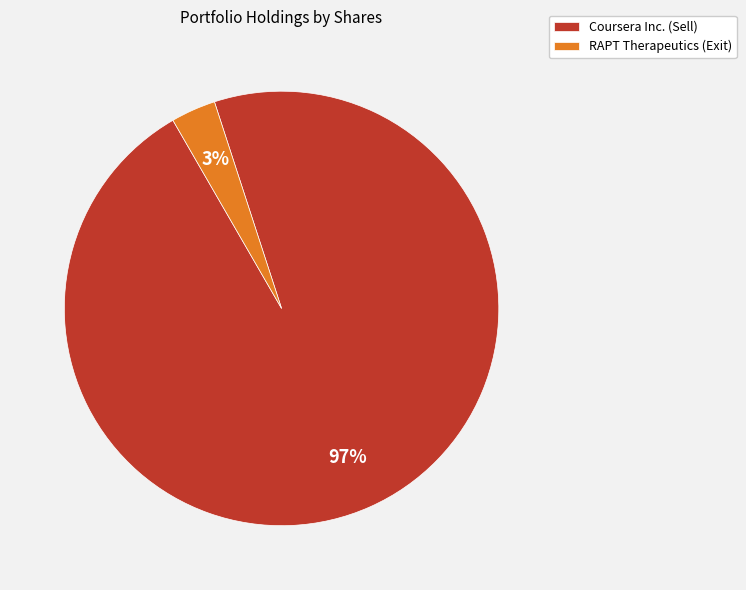

What percentage is the Coursera Inc. slice, to the nearest percent?

97%